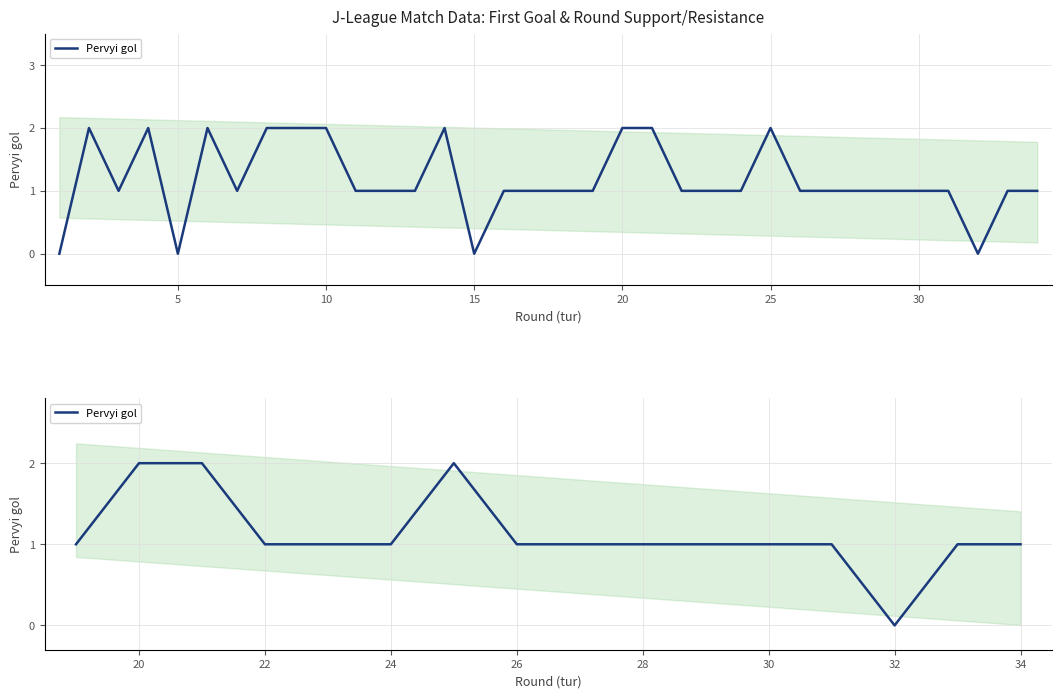

What is the difference between the maximum and second lowest values?

1